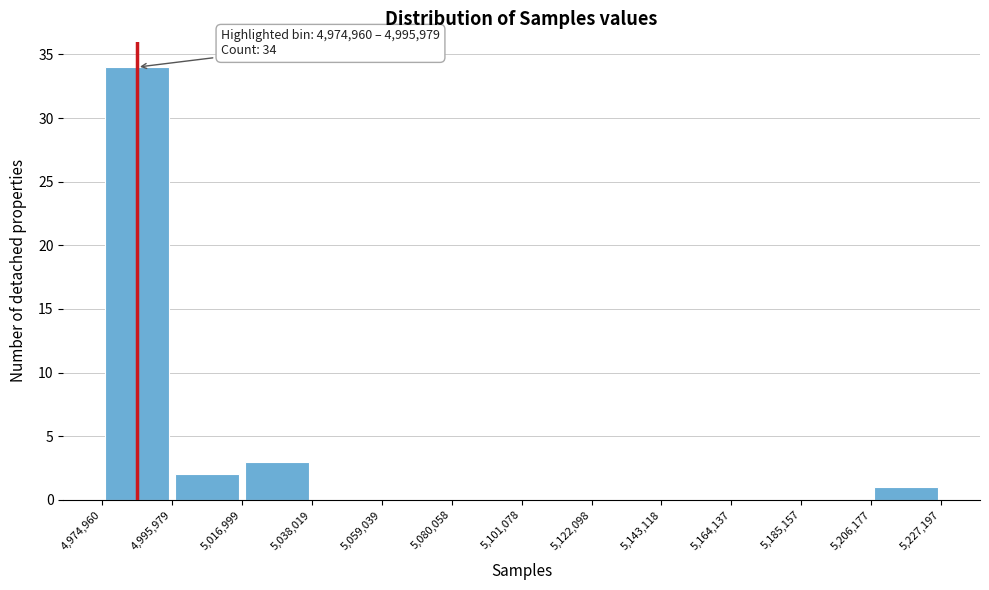

Over which range of the x-axis is the bar tallest?

4,974,960 to 4,995,979